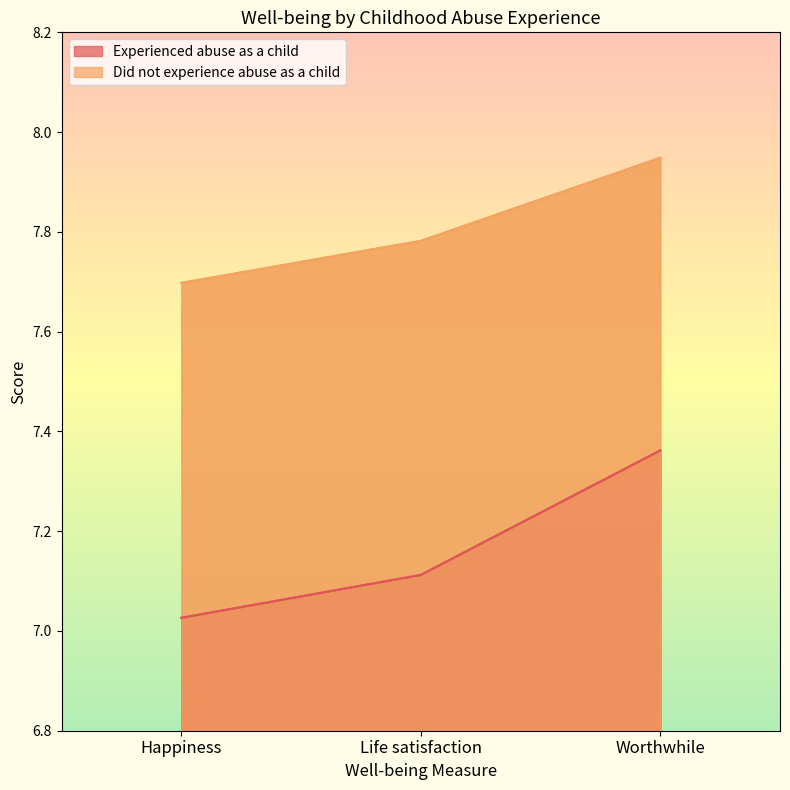

Is it true that Experienced abuse as a child equals 7.1 at Life satisfaction?

True